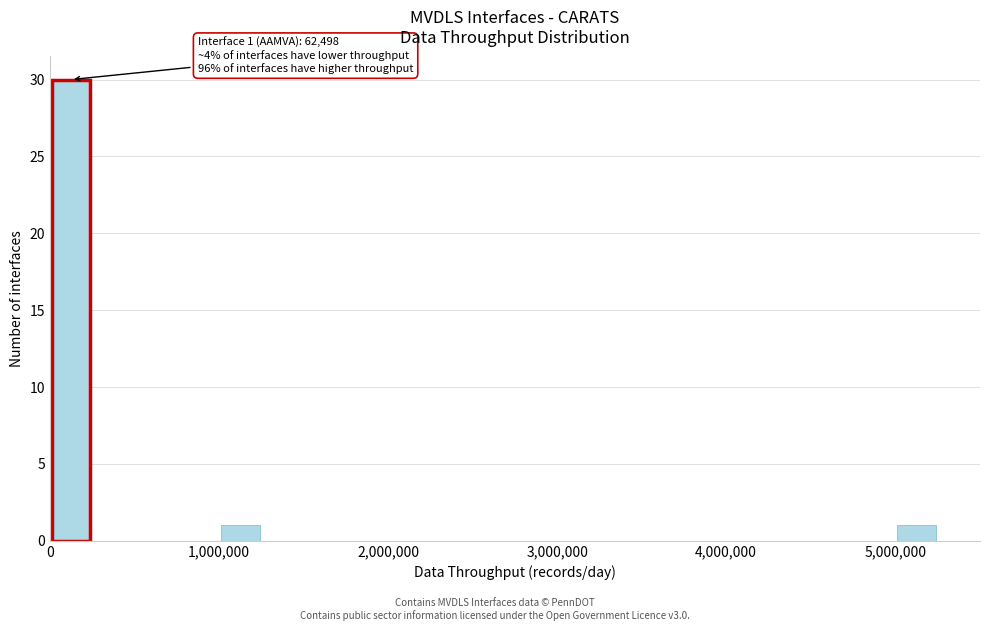

Around what value on the x-axis is the tallest bar? Give the approximate position of its centre, as read against the axis.

100000